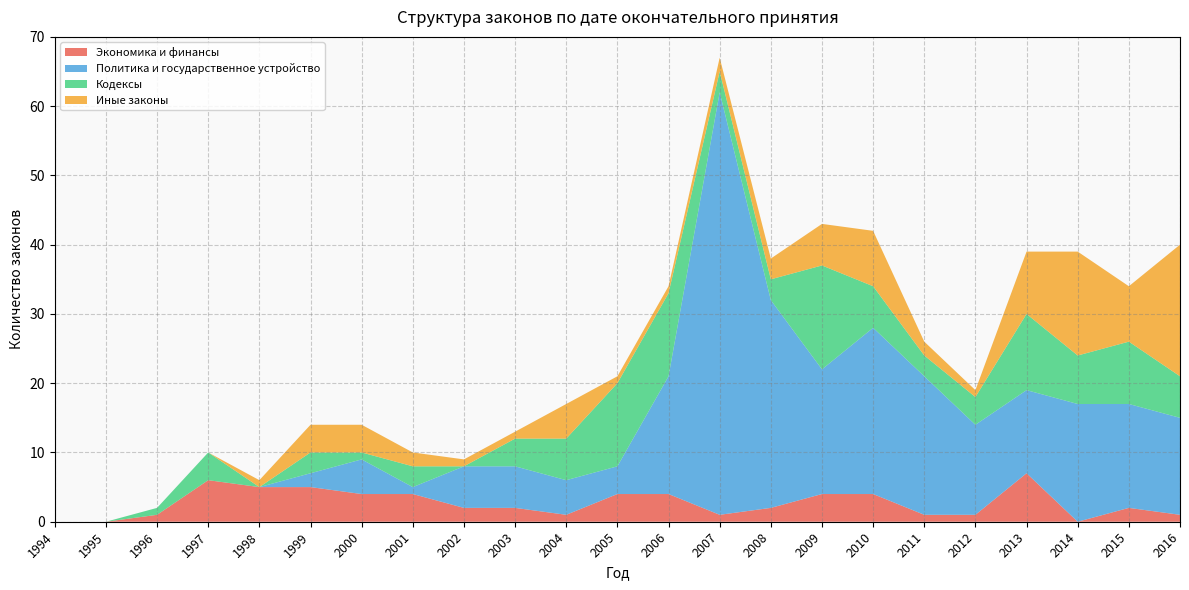

Reading left to right, extract all data points from this chart.

Экономика и финансы: 1994=0	1995=0	1996=1	1997=6	1998=5	1999=5	2000=4	2001=4	2002=2	2003=2	2004=1	2005=4	2006=4	2007=1	2008=2	2009=4	2010=4	2011=1	2012=1	2013=7	2014=0	2015=2	2016=1
Политика и государственное устройство: 1994=0	1995=0	1996=0	1997=0	1998=0	1999=2	2000=5	2001=1	2002=6	2003=6	2004=5	2005=4	2006=17	2007=61	2008=30	2009=18	2010=24	2011=20	2012=13	2013=12	2014=17	2015=15	2016=14
Кодексы: 1994=0	1995=0	1996=1	1997=4	1998=0	1999=3	2000=1	2001=3	2002=0	2003=4	2004=6	2005=12	2006=12	2007=3	2008=3	2009=15	2010=6	2011=3	2012=4	2013=11	2014=7	2015=9	2016=6
Иные законы: 1994=0	1995=0	1996=0	1997=0	1998=1	1999=4	2000=4	2001=2	2002=1	2003=1	2004=5	2005=1	2006=1	2007=2	2008=3	2009=6	2010=8	2011=2	2012=1	2013=9	2014=15	2015=8	2016=19